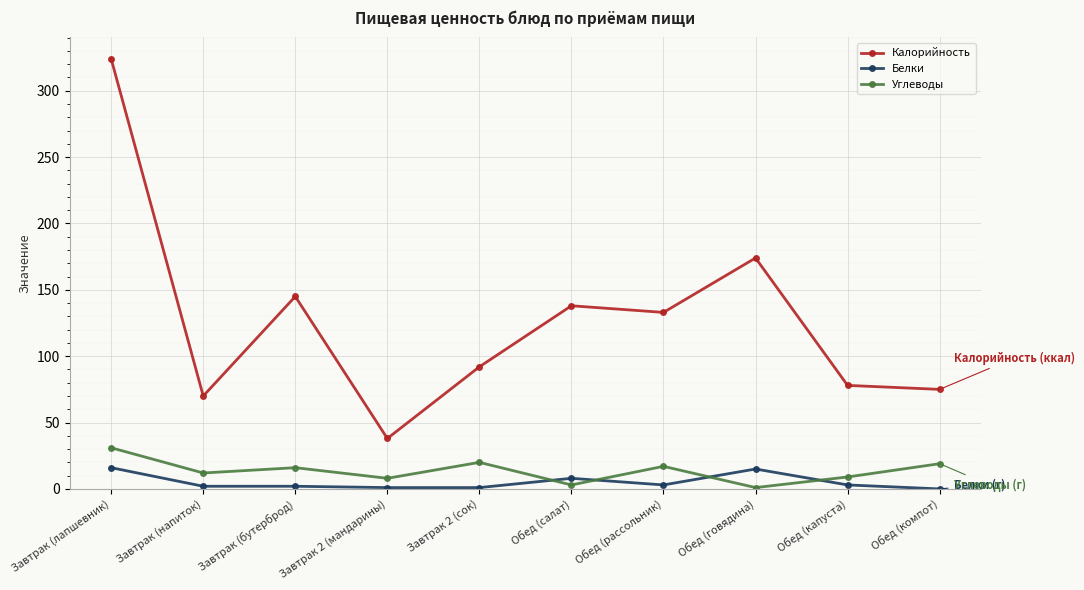

Which label corresponds to the largest value in the chart?

Завтрак (лапшевник)